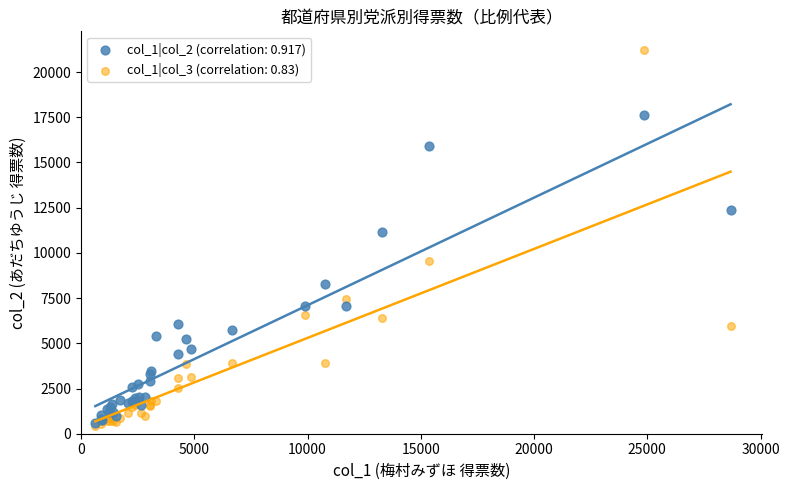

Across all series, what Y value is closest to 10816?

11149.9